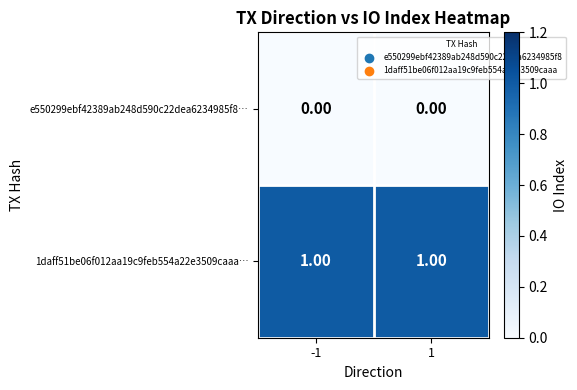

Is the value of e550299ebf42389ab248d590c22dea6234985f8… at 1 greater than the value of 1daff51be06f012aa19c9feb554a22e3509caaa… at 1?

No